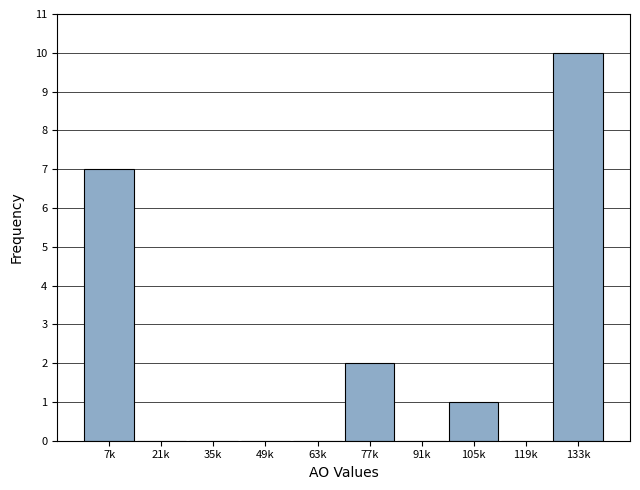

Reading left to right, what are all the values shown in this chart?

7k=7	21k=0	35k=0	49k=0	63k=0	77k=2	91k=0	105k=1	119k=0	133k=10